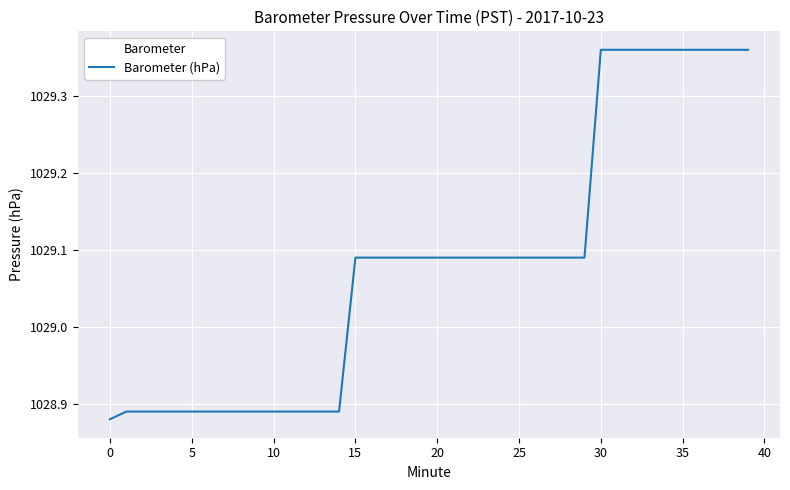

What is the value of the 39th point from the left?

1029.4